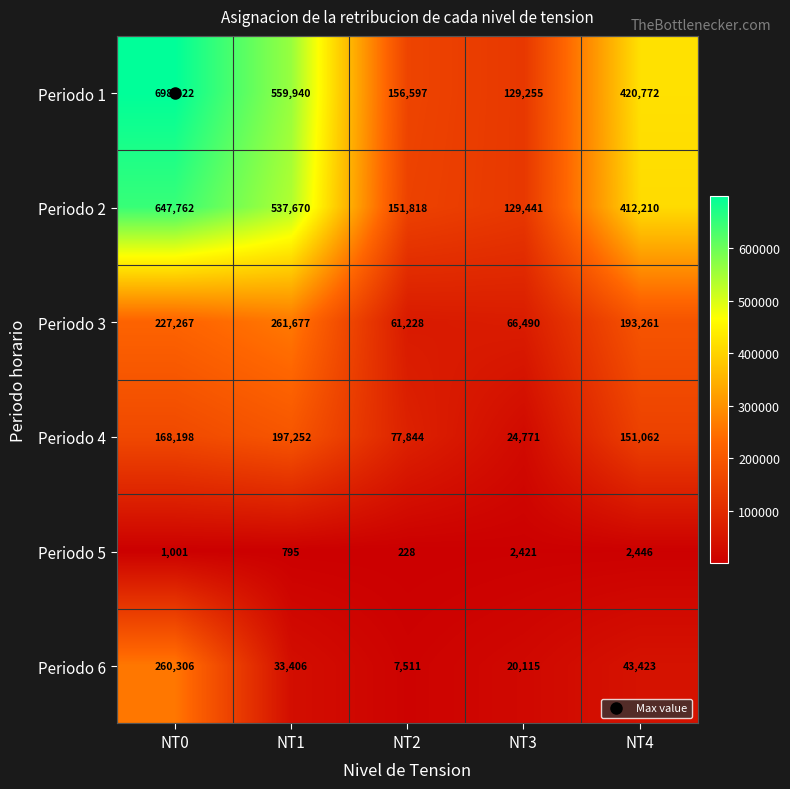

Which series has the largest range (max minus min)?

Periodo 1